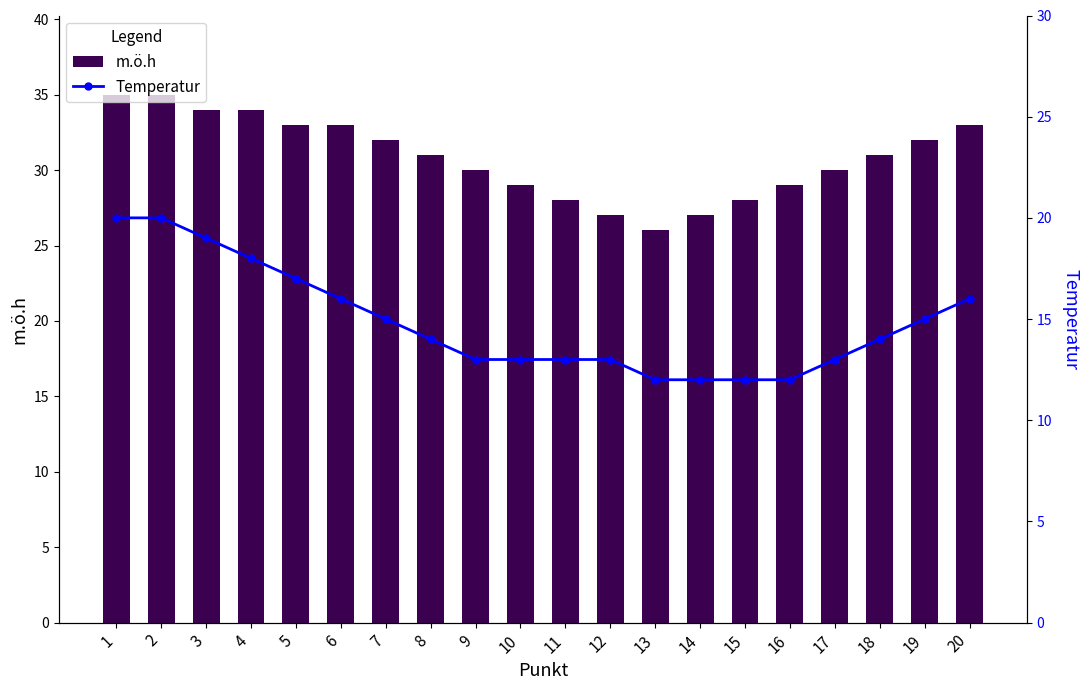

Does the chart contain stacked bars?

No